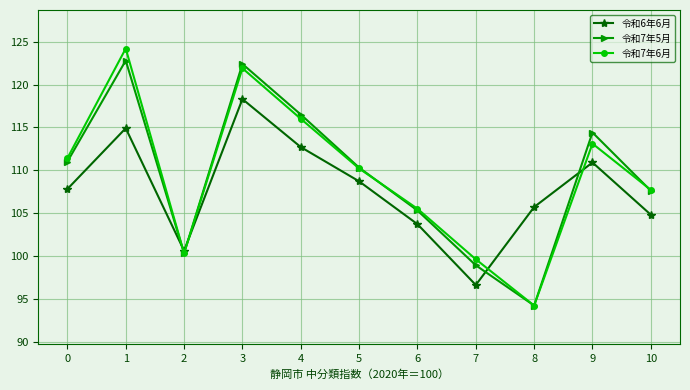

True or false: 令和7年5月 and 令和7年6月 intersect in this chart.

True